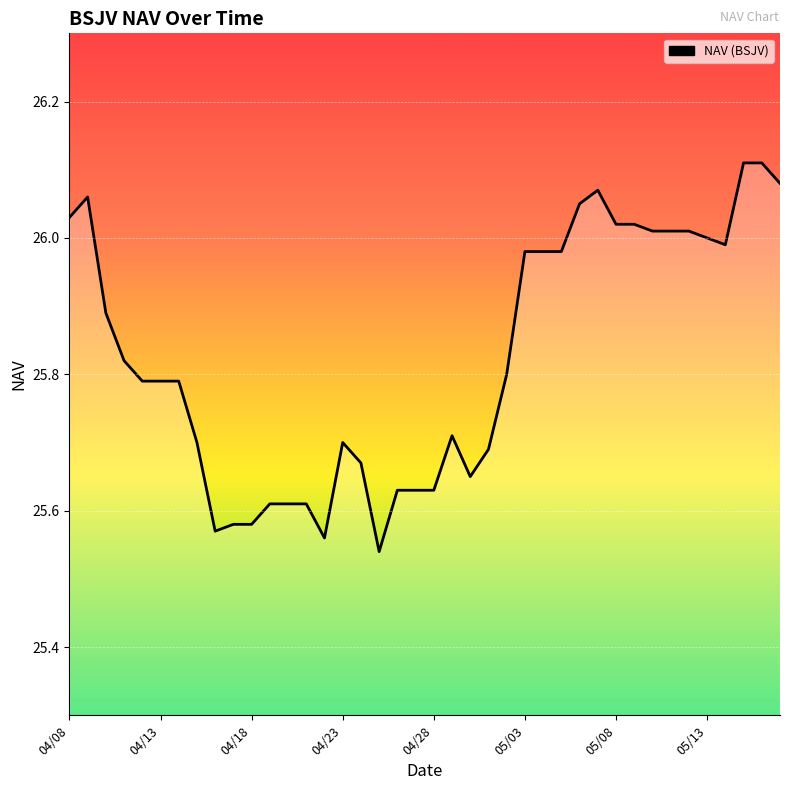

Reading left to right, what are all the values shown in this chart?

26.0	26.1	25.9	25.8	25.8	25.8	25.8	25.7	25.6	25.6	25.6	25.6	25.6	25.6	25.6	25.7	25.7	25.5	25.6	25.6	25.6	25.7	25.6	25.7	25.8	26.0	26.0	26.0	26.1	26.1	26.0	26.0	26.0	26.0	26.0	26.0	26.0	26.1	26.1	26.1